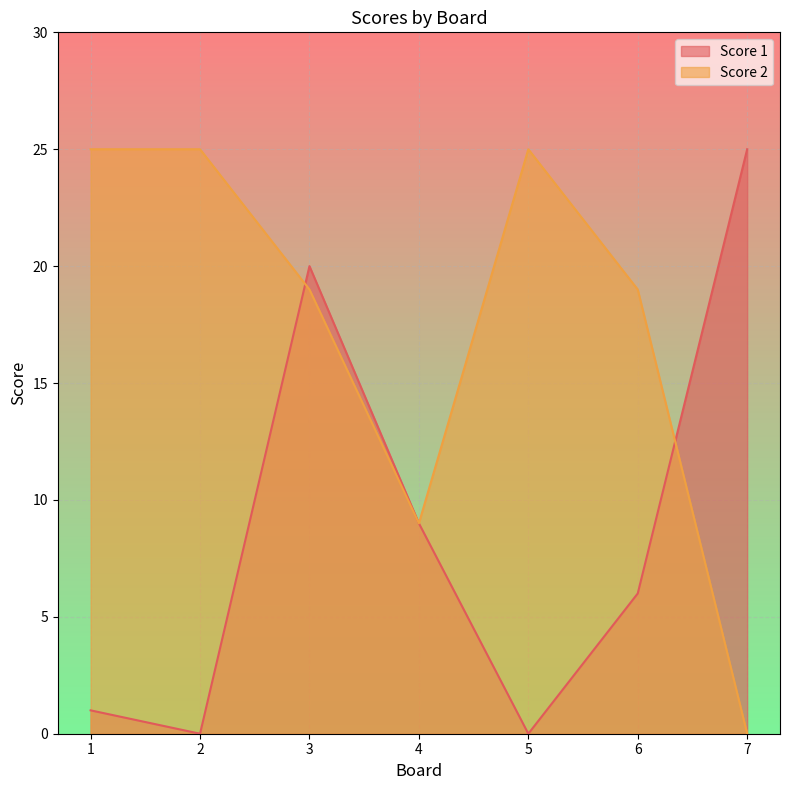

Reading left to right, what are all the values shown in this chart?

Score 1: 1	0	20	9	0	6	25
Score 2: 25	25	19	9	25	19	0